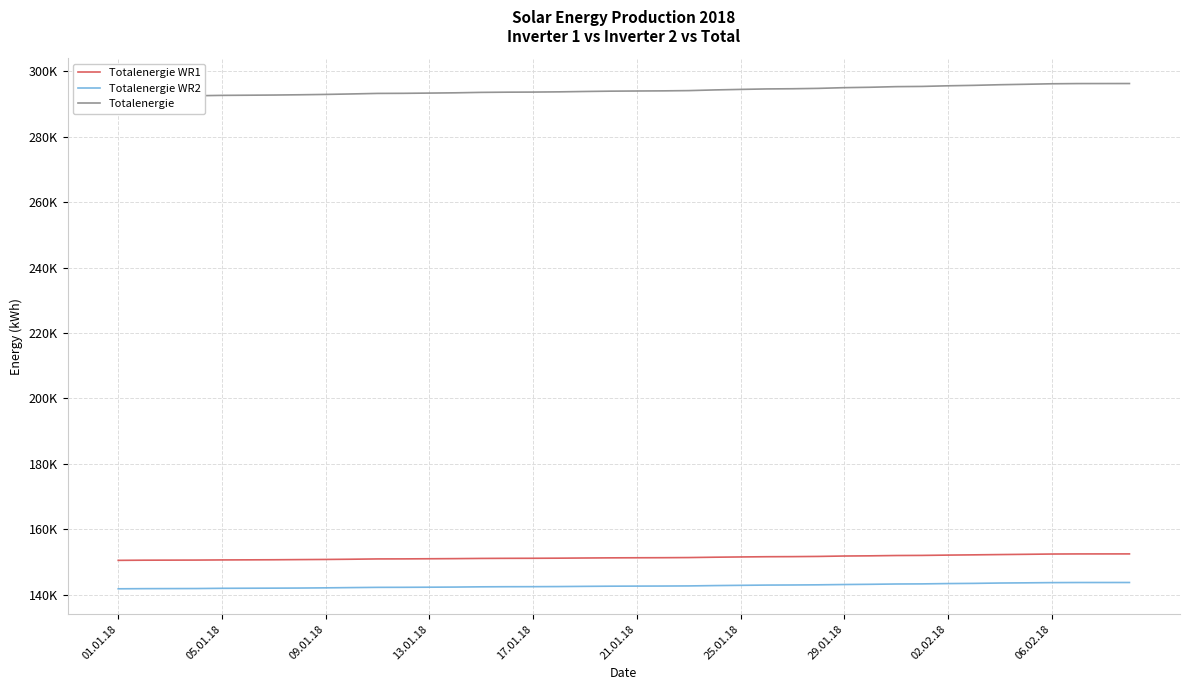

The value of Totalenergie WR2 at 13.01.18 is 142325.0. True or false?

True